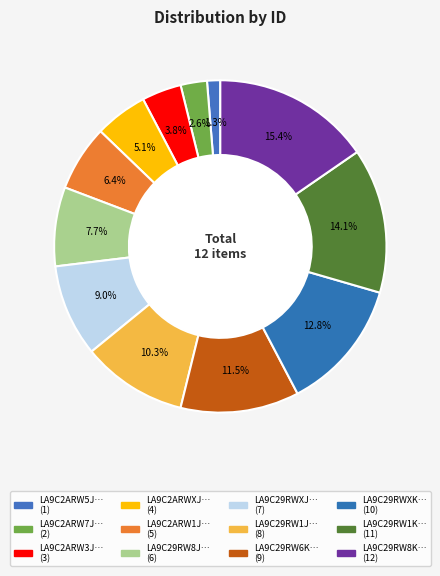

Which category has the biggest portion of the pie?

LA9C29RW8KBJXK067